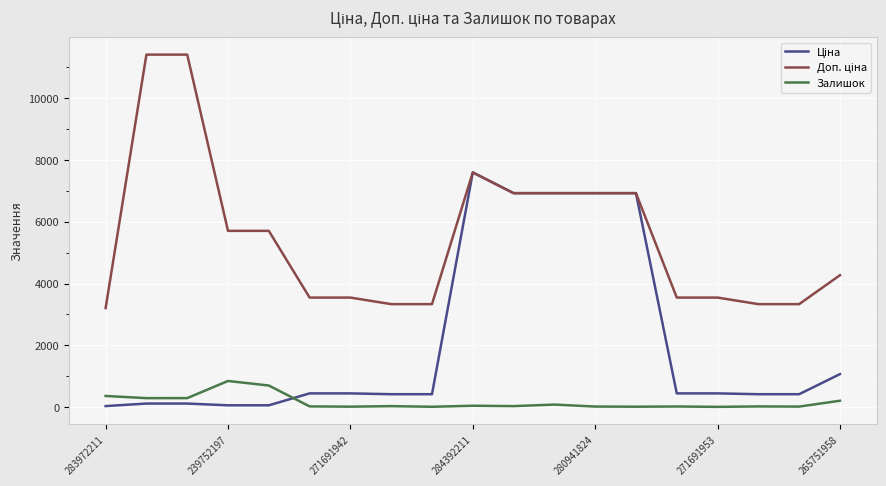

What is the greatest value displayed?

11410.0